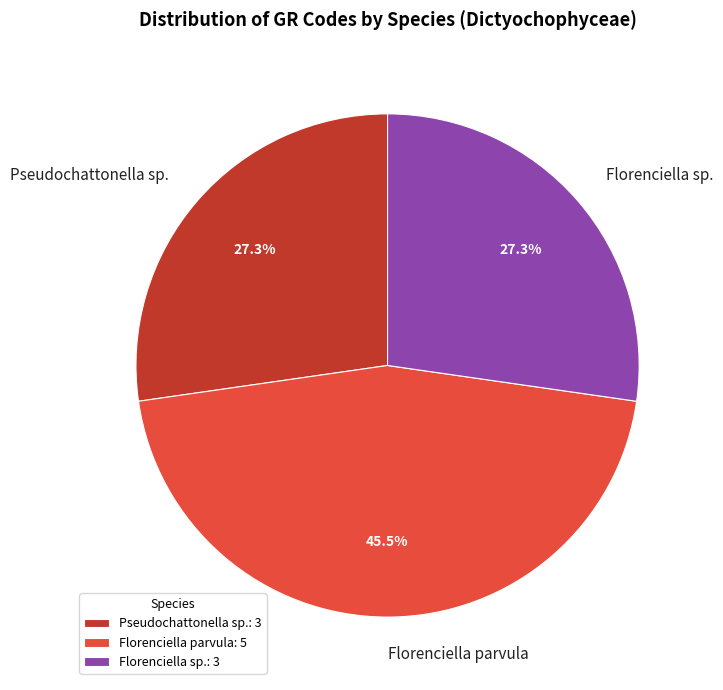

Combined, what portion of the pie is Florenciella parvula and Florenciella sp.?

72.7%